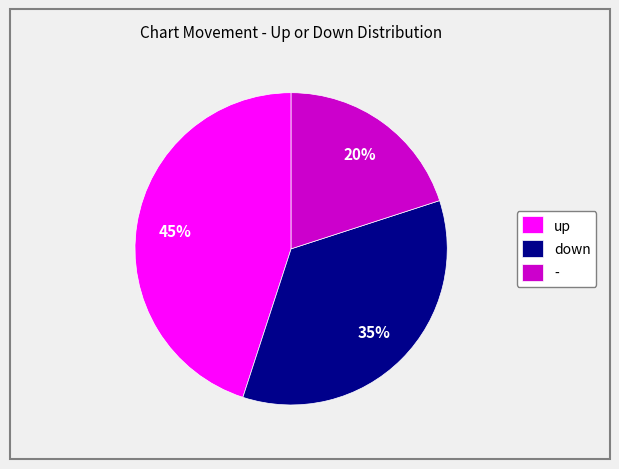

How many segments does this pie chart have?

3